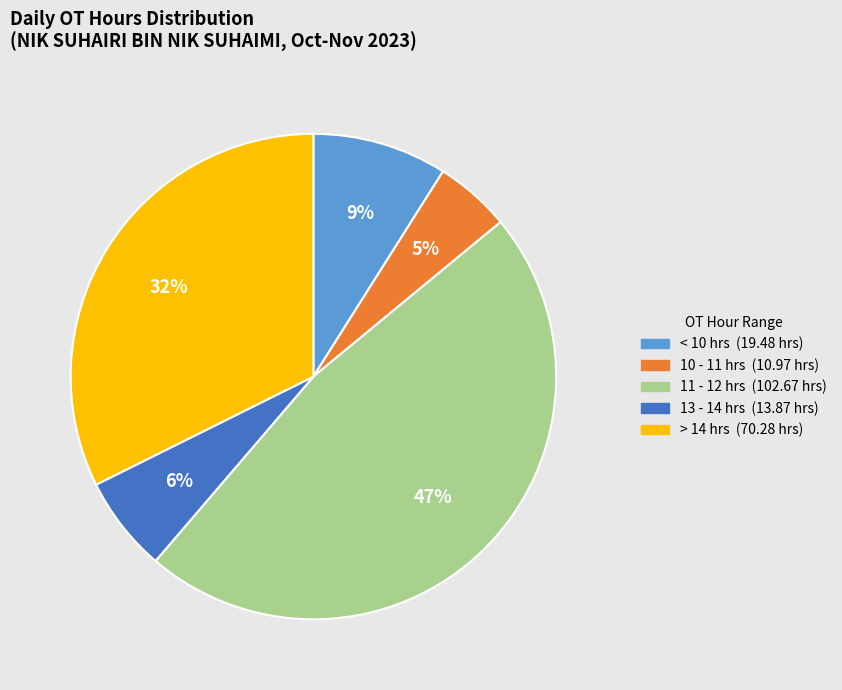

How many slices are in this pie chart?

5